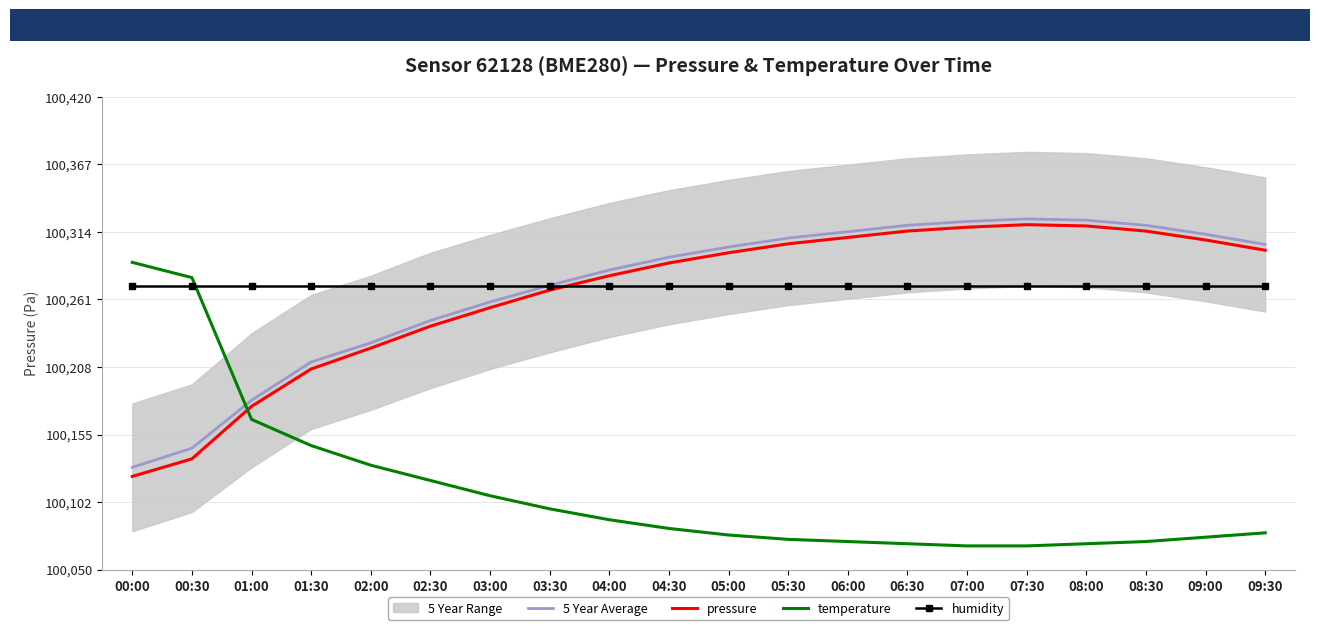

Which series has the largest total across all categories?

humidity